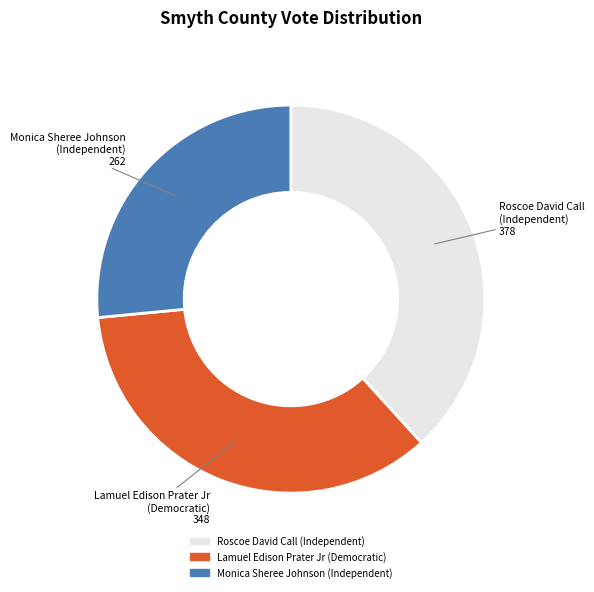

How many segments does this pie chart have?

3